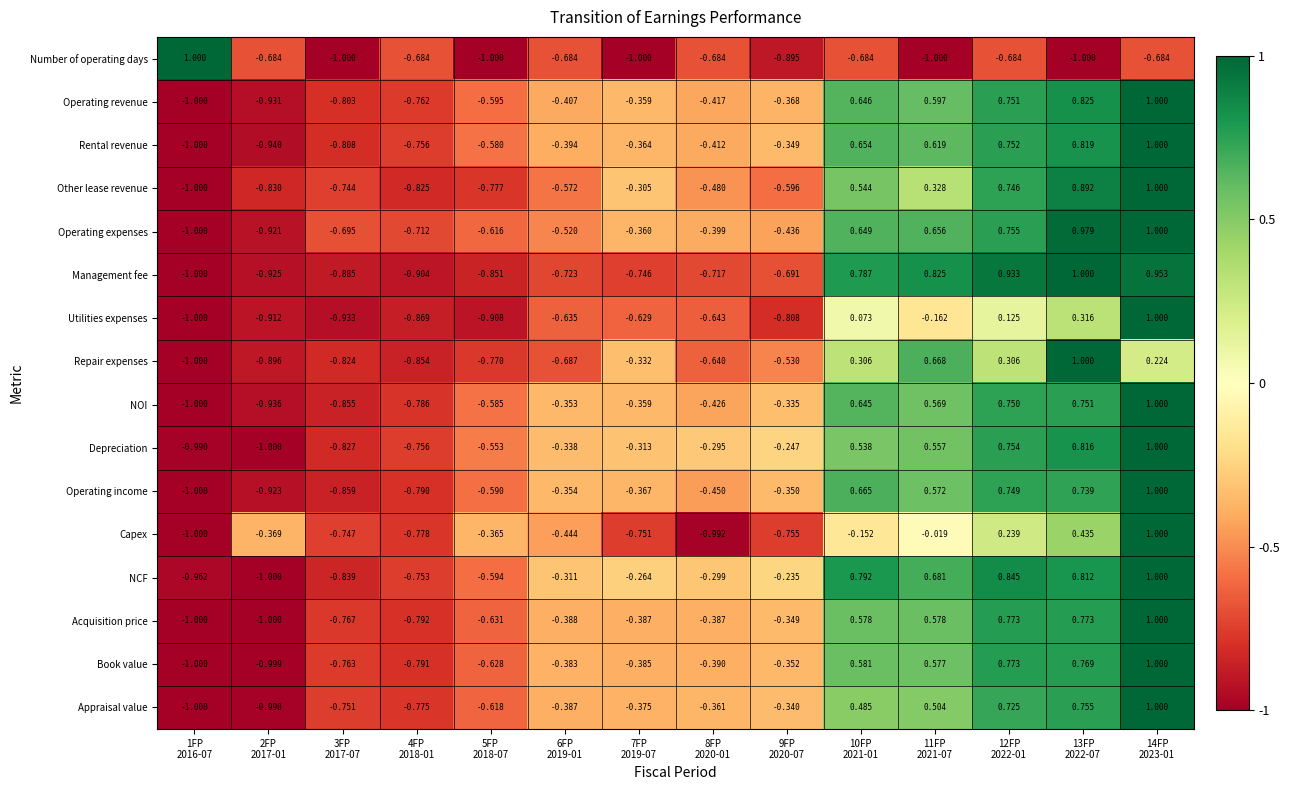

Which series has the largest total across all categories?

NCF